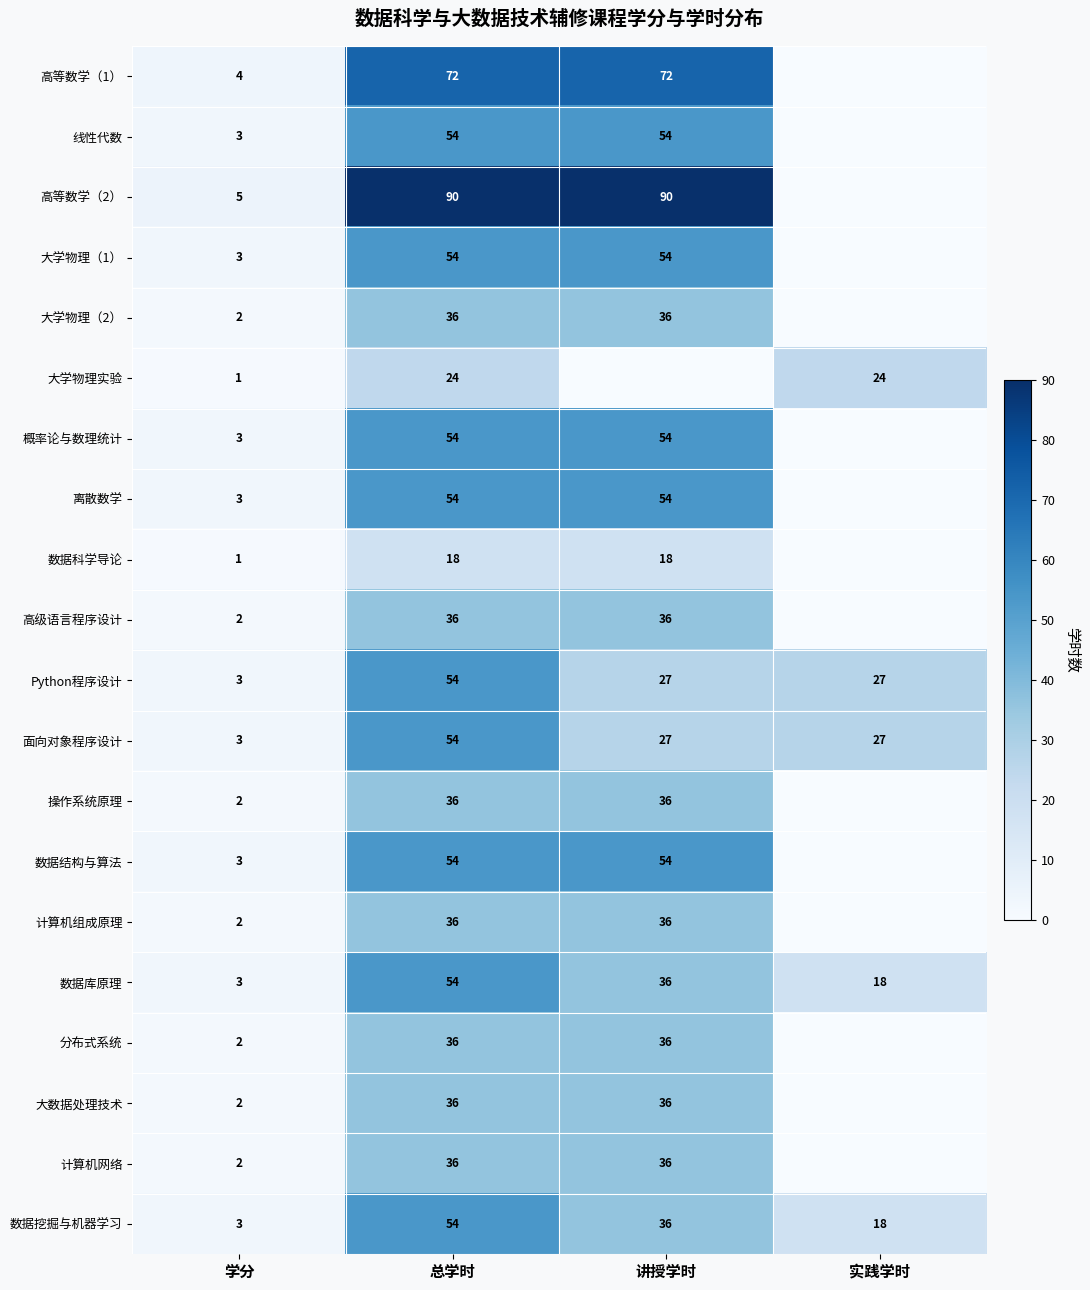

How many series are shown in this chart?

20